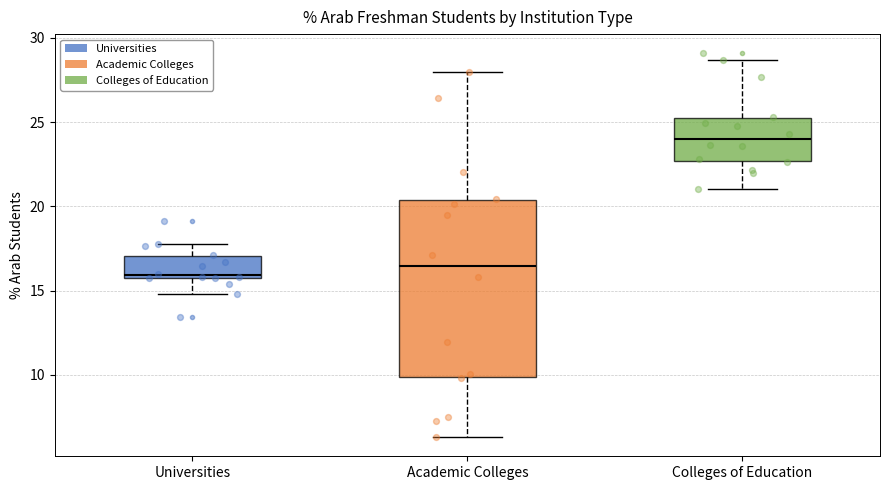

Reading left to right, transcribe this box plot: for each box, give where its median line is, the range the box spans, and where its two whiskers end, as read against the y-axis. The values are not printed on the chart, so give them approximately, as read against the axis.

Universities: median 16.0 (just above the box's lower edge), box 16.0 to 17.0, whiskers 15.0 to 18.0
Academic Colleges: median 16.5, box 10.0 to 20.5, whiskers 6.5 to 28.0
Colleges of Education: median 24.0, box 22.5 to 25.0, whiskers 21.0 to 28.5